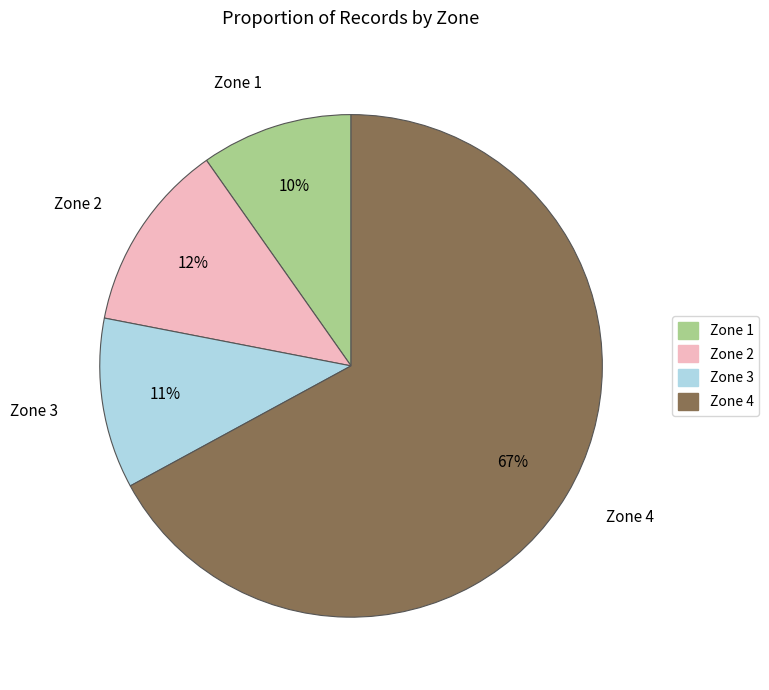

How many segments does this pie chart have?

4